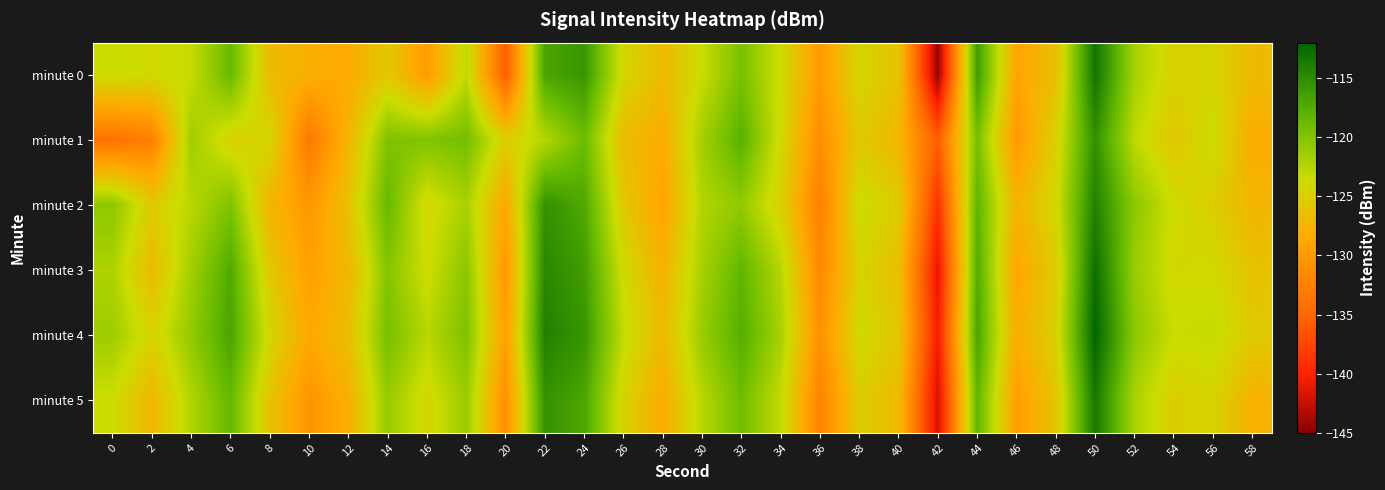

Reading left to right, transcribe all the data shown in this chart.

minute 0: 0=-123.5	2=-123.9	4=-123.3	6=-118.6	8=-126.8	10=-128.0	12=-128.4	14=-125.6	16=-129.8	18=-123.0	20=-135.7	22=-116.9	24=-115.8	26=-124.3	28=-126.9	30=-123.5	32=-119.5	34=-123.8	36=-130.0	38=-124.3	40=-126.1	42=-144.5	44=-116.2	46=-129.1	48=-126.4	50=-113.2	52=-121.8	54=-124.7	56=-124.5	58=-126.9
minute 1: 0=-133.9	2=-132.6	4=-121.4	6=-124.8	8=-124.3	10=-133.3	12=-127.4	14=-119.8	16=-120.0	18=-119.3	20=-125.1	22=-122.5	24=-118.9	26=-126.7	28=-128.3	30=-121.6	32=-117.8	34=-124.1	36=-131.2	38=-125.4	40=-127.3	42=-135.6	44=-119.5	46=-130.1	48=-124.7	50=-115.3	52=-122.9	54=-125.8	56=-123.6	58=-128.2
minute 2: 0=-120.5	2=-125.3	4=-122.7	6=-119.8	8=-127.4	10=-130.2	12=-126.1	14=-118.6	16=-124.3	18=-121.9	20=-128.7	22=-115.4	24=-117.2	26=-125.6	28=-129.1	30=-122.3	32=-120.8	34=-124.9	36=-132.5	38=-123.7	40=-125.2	42=-138.9	44=-118.1	46=-127.6	48=-124.1	50=-114.2	52=-120.5	54=-123.8	56=-125.1	58=-127.4
minute 3: 0=-122.1	2=-126.8	4=-121.5	6=-117.3	8=-125.6	10=-129.4	12=-127.2	14=-120.1	16=-123.8	18=-120.4	20=-130.2	22=-114.7	24=-116.3	26=-123.9	28=-127.6	30=-121.8	32=-118.3	34=-122.5	36=-131.7	38=-124.6	40=-126.4	42=-141.3	44=-117.5	46=-128.9	48=-125.3	50=-112.8	52=-121.1	54=-124.2	56=-123.9	58=-126.1
minute 4: 0=-121.3	2=-124.6	4=-120.8	6=-116.9	8=-124.2	10=-128.7	12=-126.5	14=-119.4	16=-122.6	18=-119.8	20=-129.5	22=-114.1	24=-115.7	26=-123.1	28=-126.9	30=-121.1	32=-117.6	34=-121.8	36=-130.9	38=-123.9	40=-125.7	42=-140.6	44=-116.9	46=-128.2	48=-124.6	50=-112.1	52=-120.4	54=-123.5	56=-123.2	58=-125.4
minute 5: 0=-123.7	2=-127.2	4=-122.3	6=-118.5	8=-126.1	10=-130.5	12=-127.9	14=-121.0	16=-124.4	18=-121.2	20=-131.0	22=-115.5	24=-117.0	26=-124.6	28=-128.2	30=-122.6	32=-119.1	34=-123.2	36=-132.3	38=-125.2	40=-126.9	42=-142.0	44=-118.3	46=-129.6	48=-125.9	50=-113.5	52=-122.0	54=-125.1	56=-124.5	58=-127.8